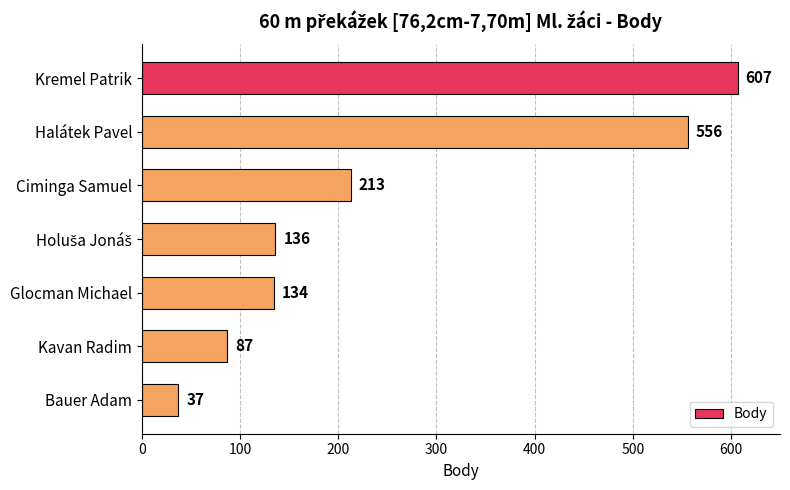

What is the change in value from Glocman Michael to Bauer Adam?

-97